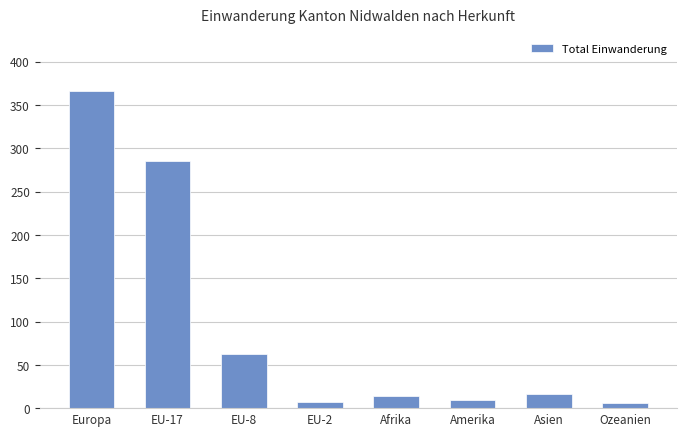

The chart shows a value of 285 at EU-17. True or false?

True